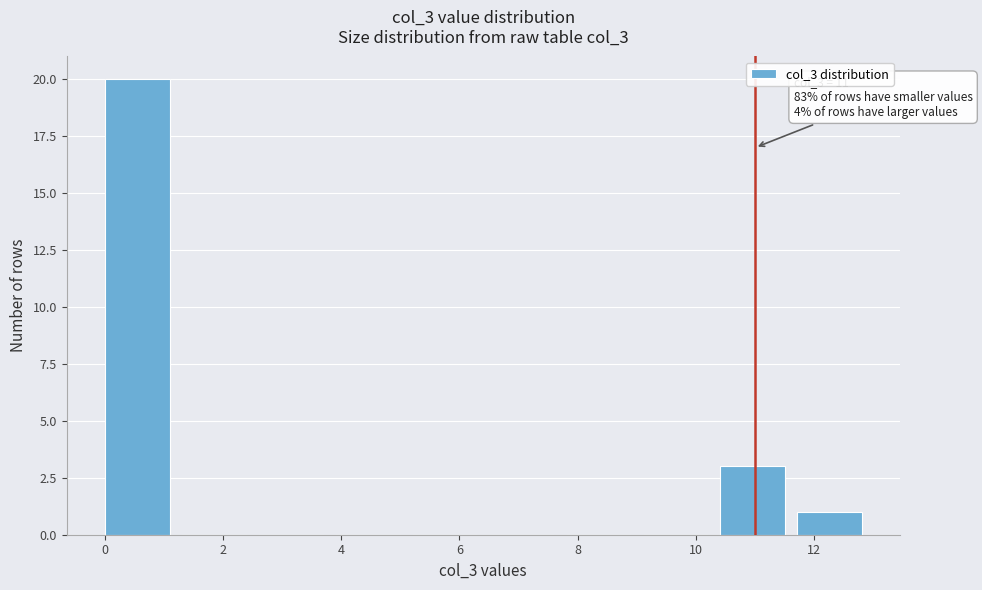

Over which range of the x-axis is the bar tallest?

0.0 to 1.3